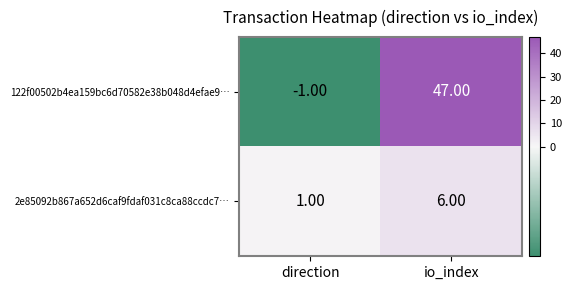

Which series has the largest range (max minus min)?

122f00502b4ea159bc6d70582e38b048d4efae9…